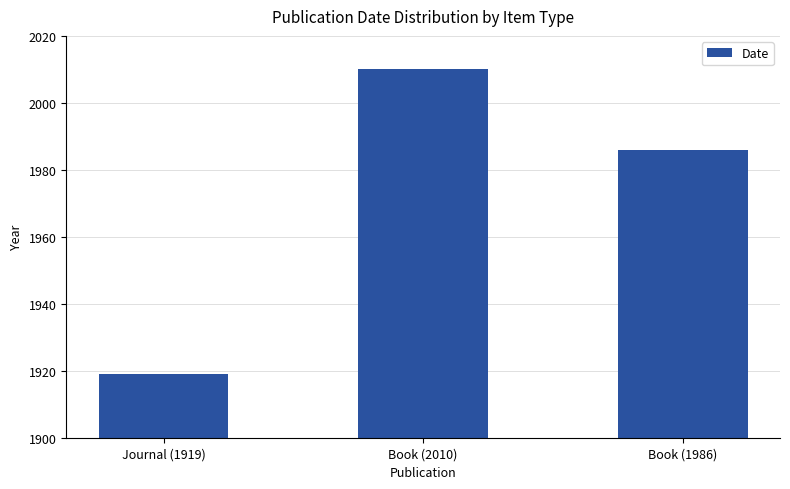

List the labels in order of value, smallest first.

Journal (1919), Book (1986), Book (2010)